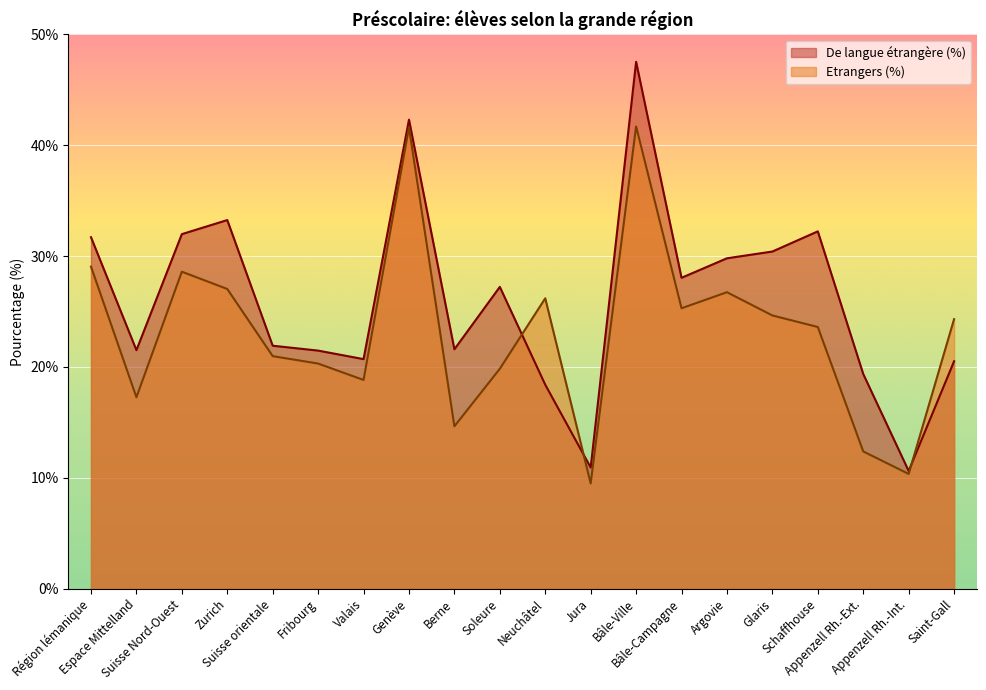

Where do Etrangers (%) and De langue étrangère (%) first cross each other?

Soleure and Neuchâtel